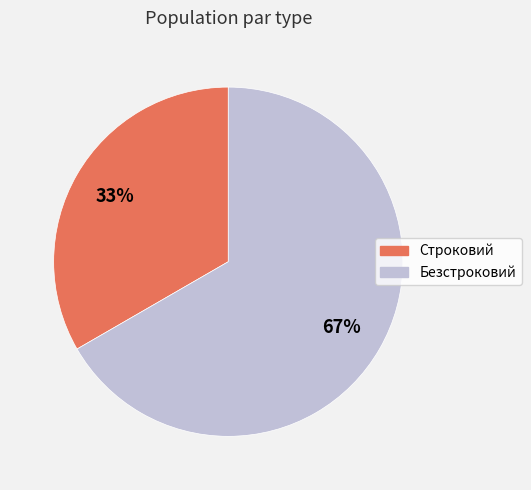

What percentage is the Строковий slice, to the nearest percent?

33%